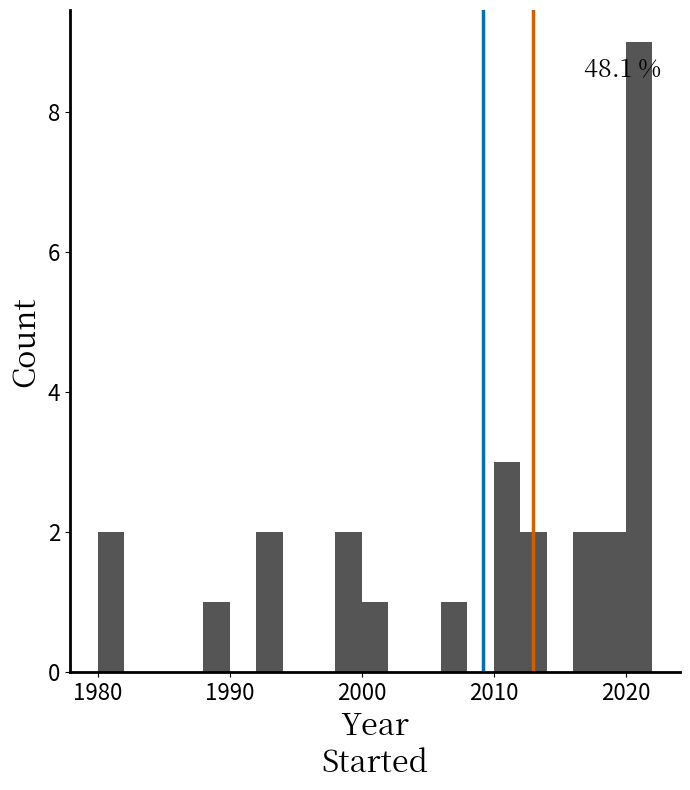

Around what value on the x-axis is the tallest bar? Give the approximate position of its centre, as read against the axis.

2021